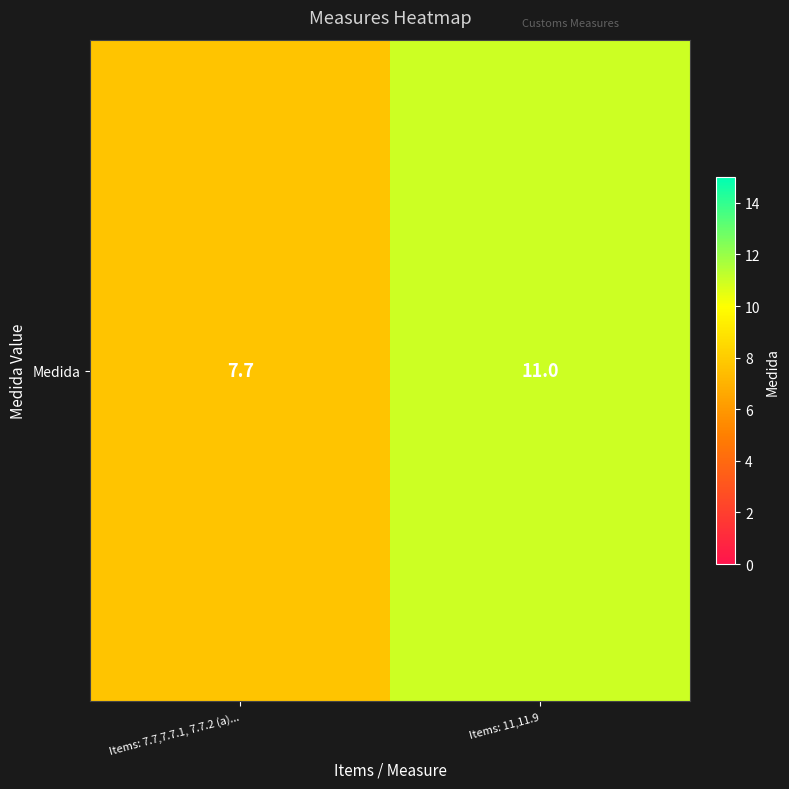

Rank the categories by value from lowest to highest.

Items: 7.7,7.7.1, 7.7.2 (a)..., Items: 11,11.9